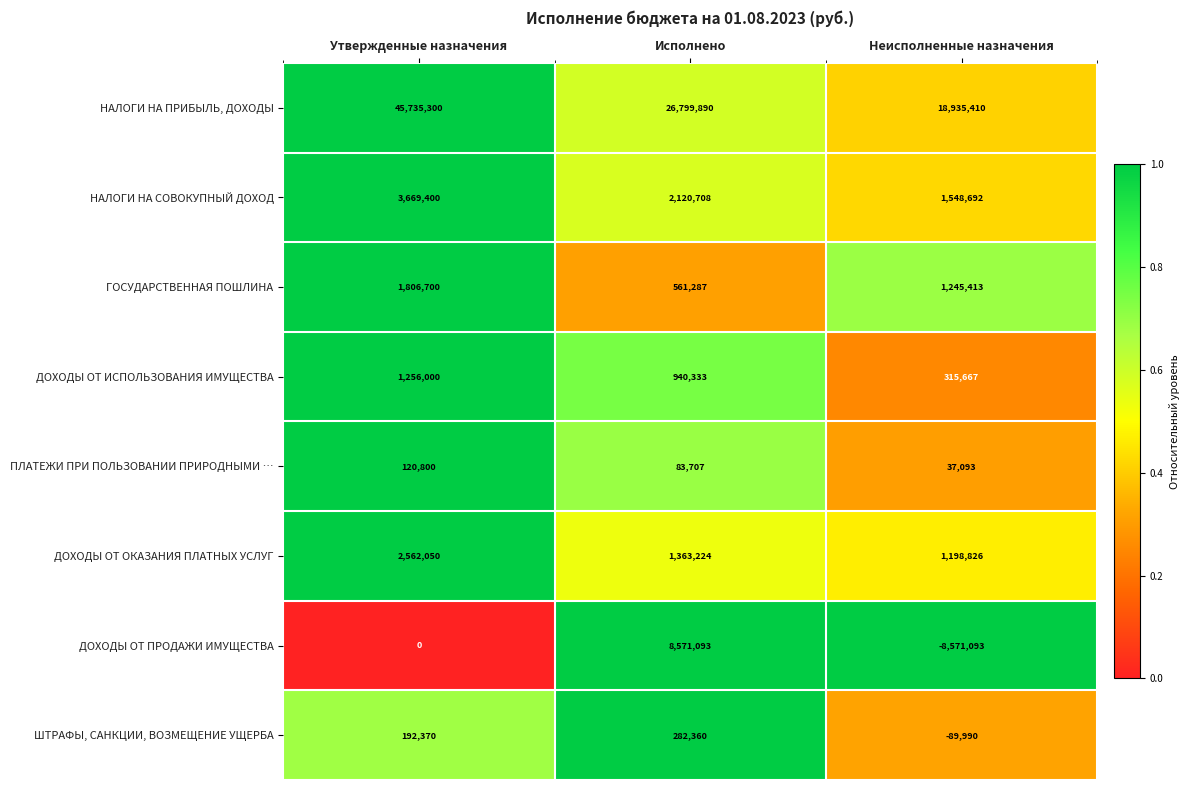

What is the total value across all series at Исполнено?

40722602